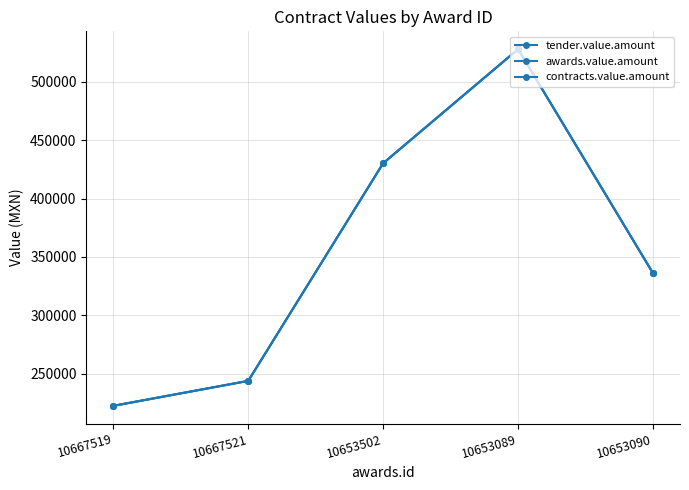

What is the total value across all series at 10653090?

1007886.0